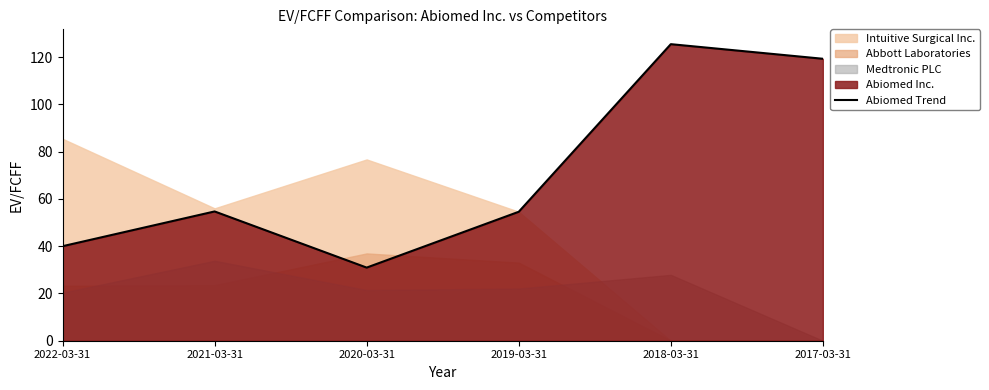

At which category does the data reach its first local peak?

2021-03-31